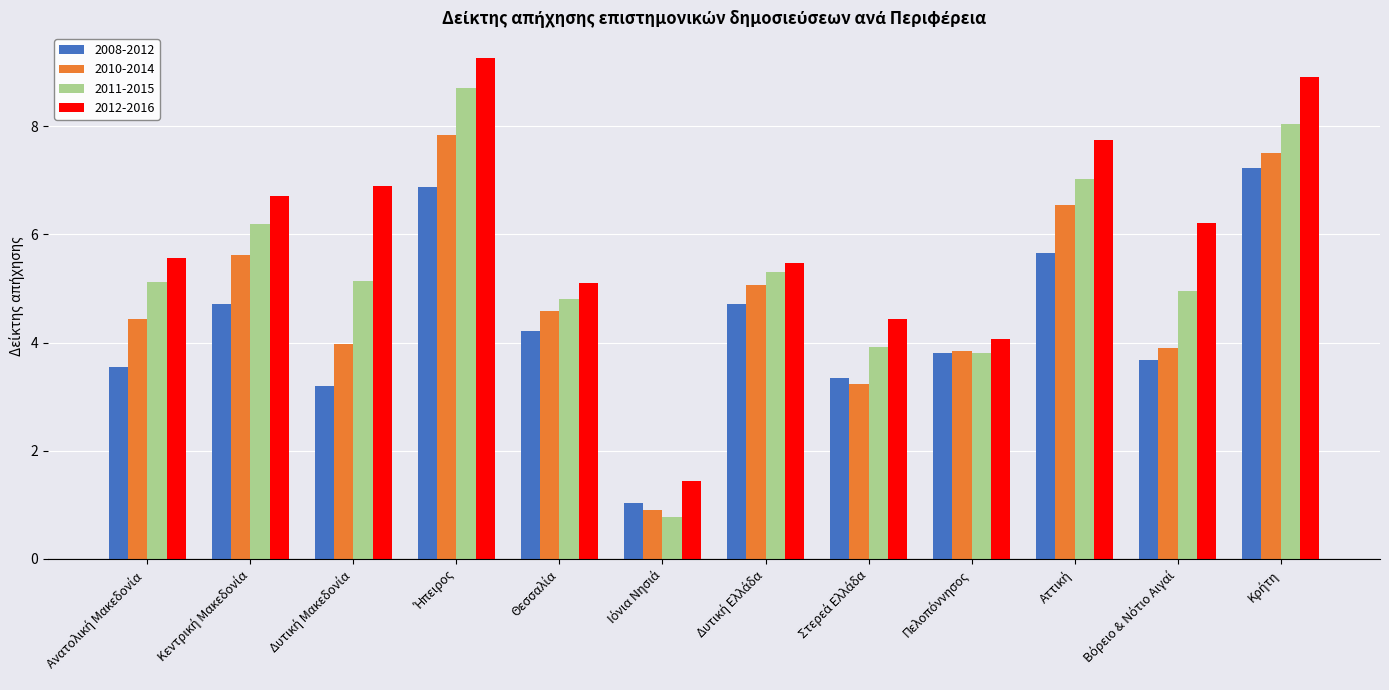

What is the value of the 2012-2016 bar at the 7th from the left?

5.5